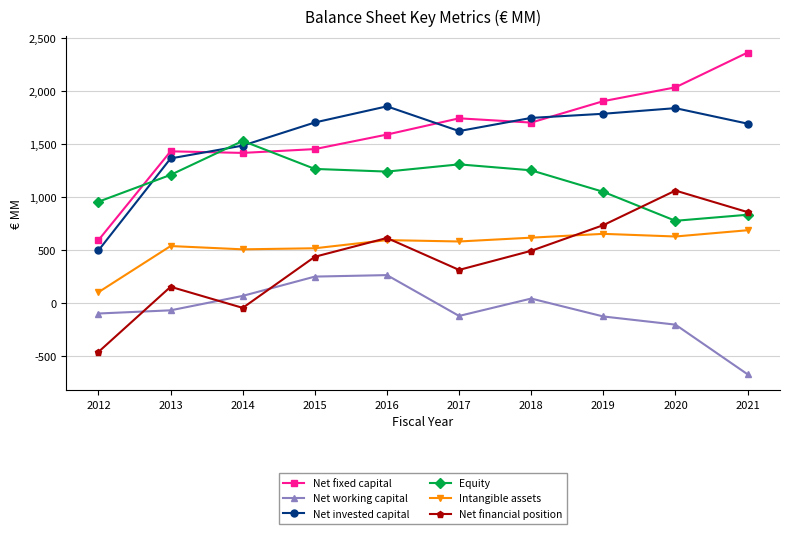

What is the total value across all series at 2012?

1598